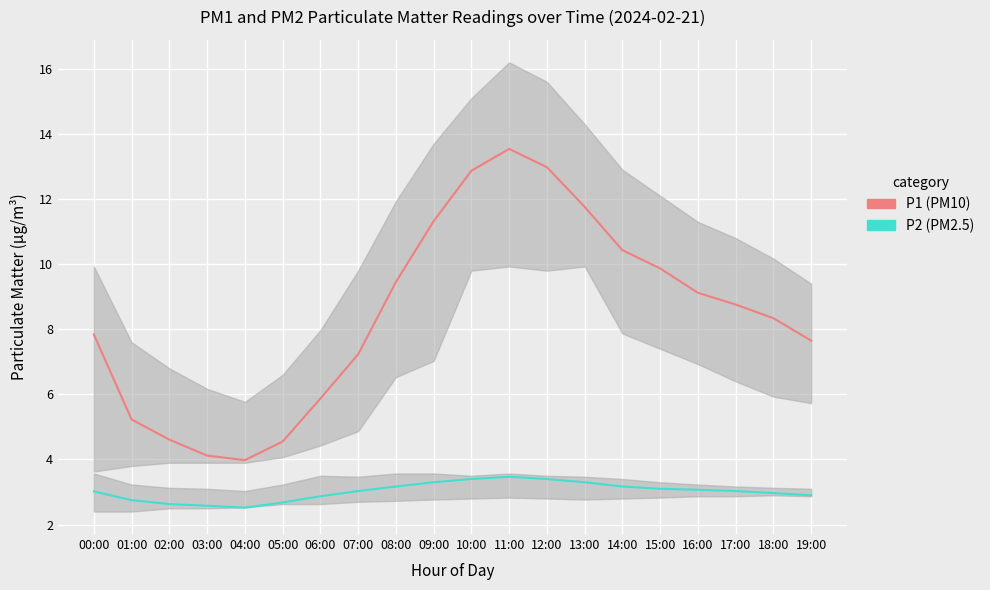

Reading right to left, transcribe all the data shown in this chart.

P1 (PM10): 7.7	8.3	8.8	9.1	9.9	10.4	11.8	13.0	13.5	12.9	11.3	9.4	7.2	5.9	4.5	4.0	4.1	4.6	5.2	7.8
P2 (PM2.5): 2.9	3.0	3.0	3.1	3.1	3.2	3.3	3.4	3.5	3.4	3.3	3.2	3.0	2.9	2.7	2.5	2.6	2.6	2.8	3.0